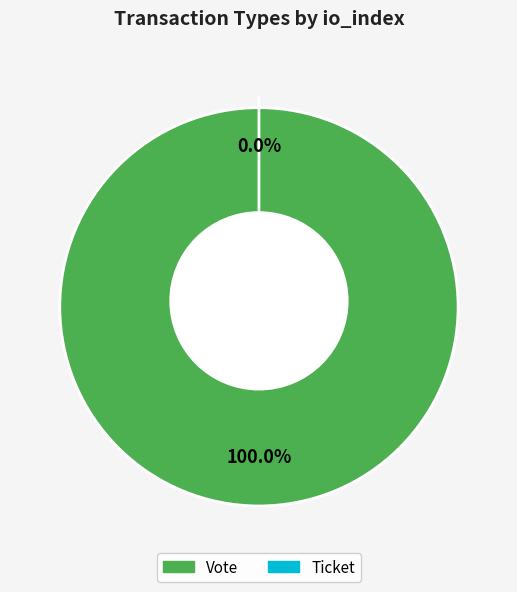

How many segments does this pie chart have?

2